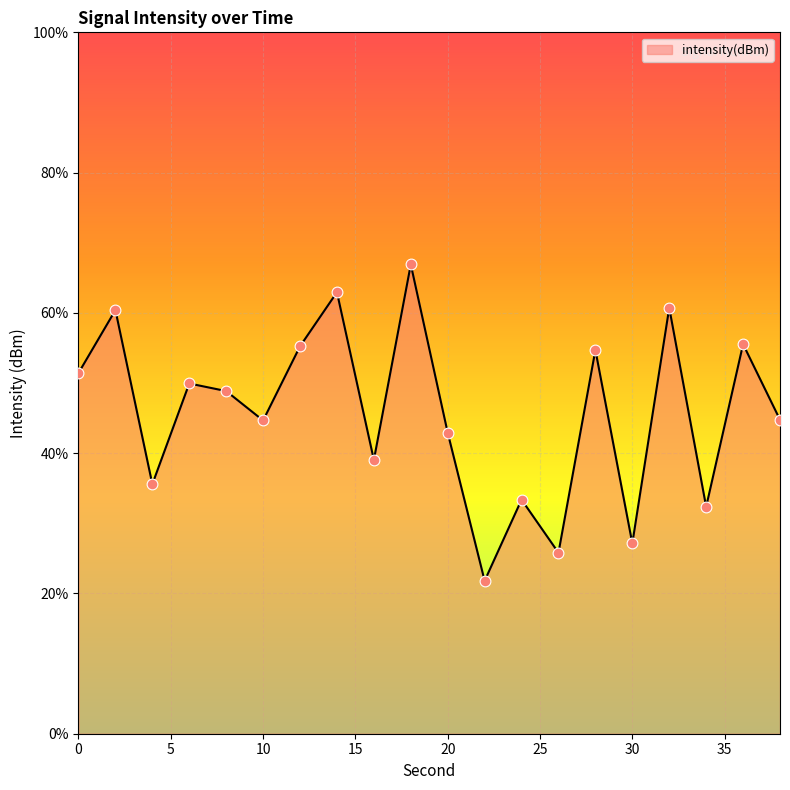

Which has a higher value, 16 or 20?

20